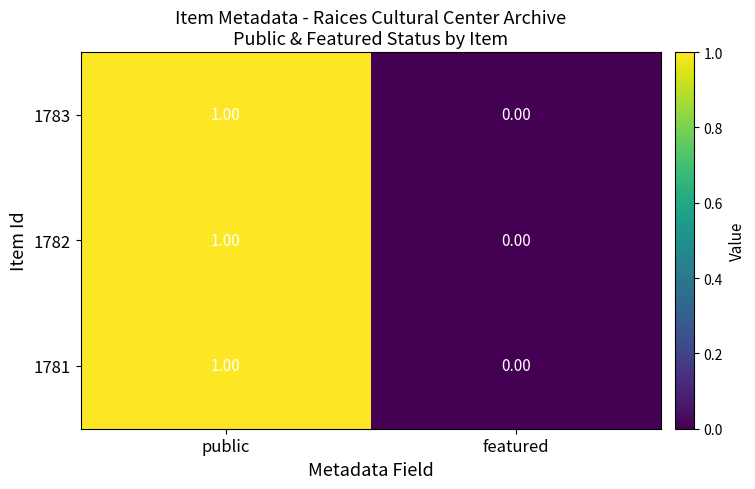

Count the number of categories in the chart.

2